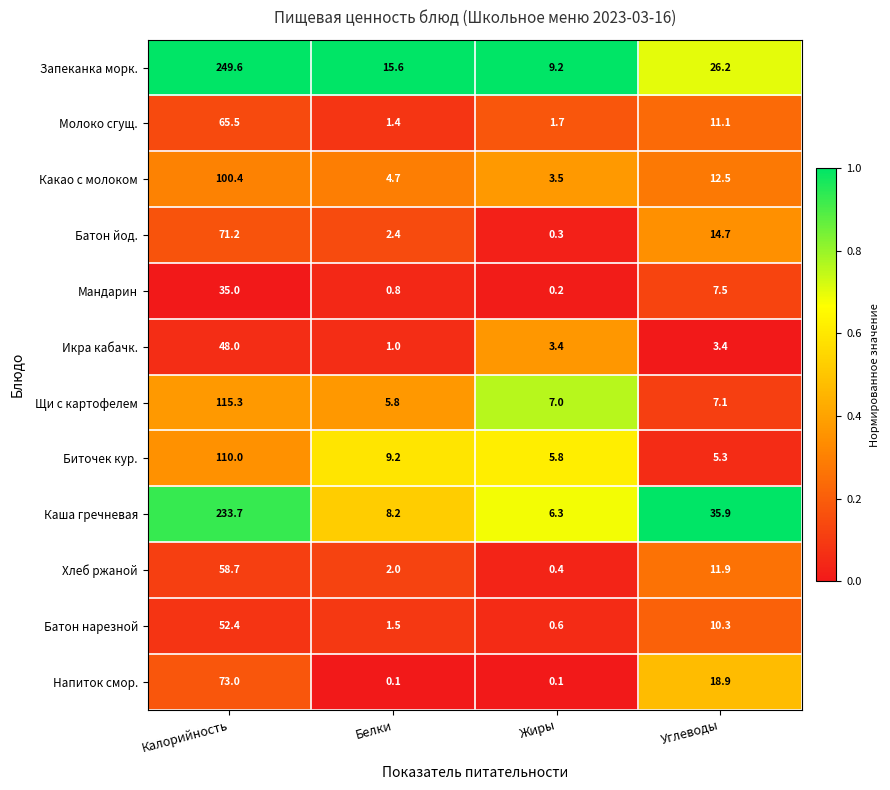

What is the difference between the second highest and minimum values in the Какао с молоком series?

9.0